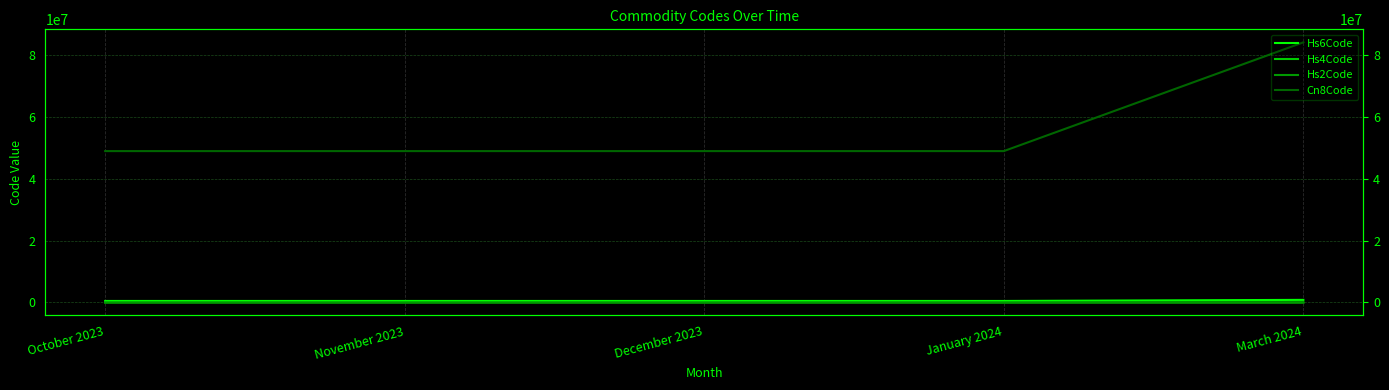

Rank the categories by Hs6Code value from highest to lowest.

March 2024, October 2023, November 2023, December 2023, January 2024